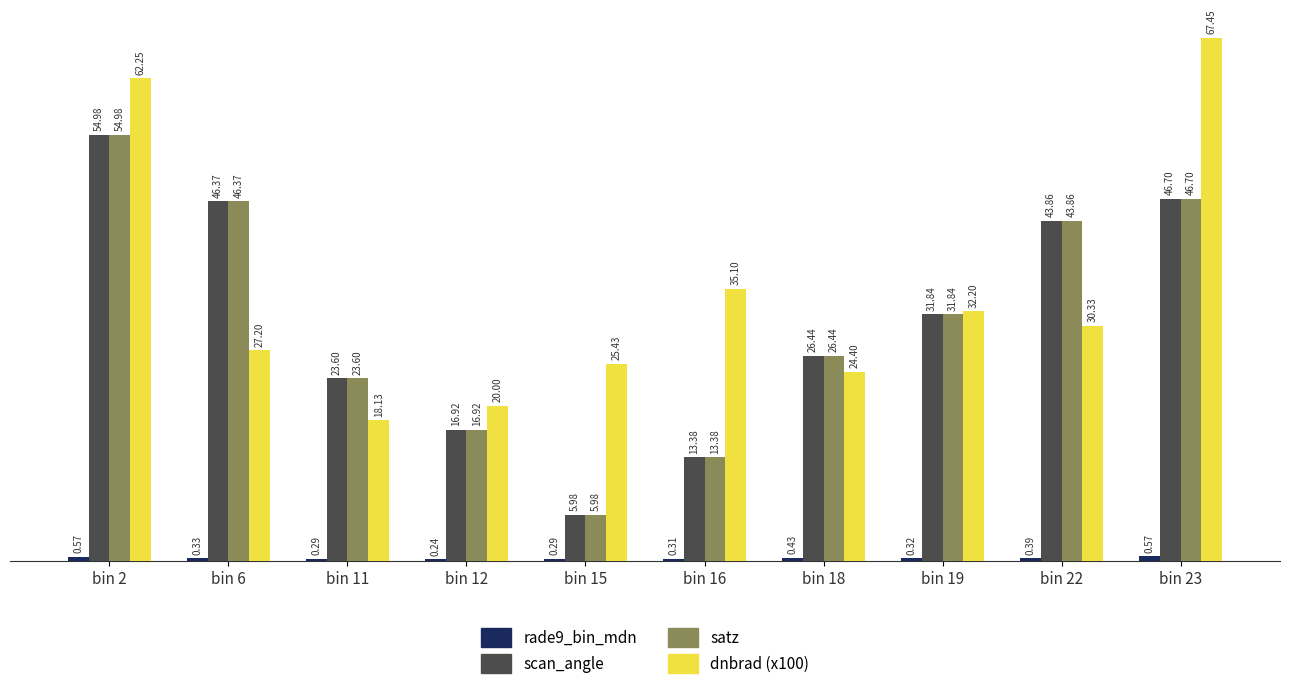

How many values in the satz series exceed 31?

5